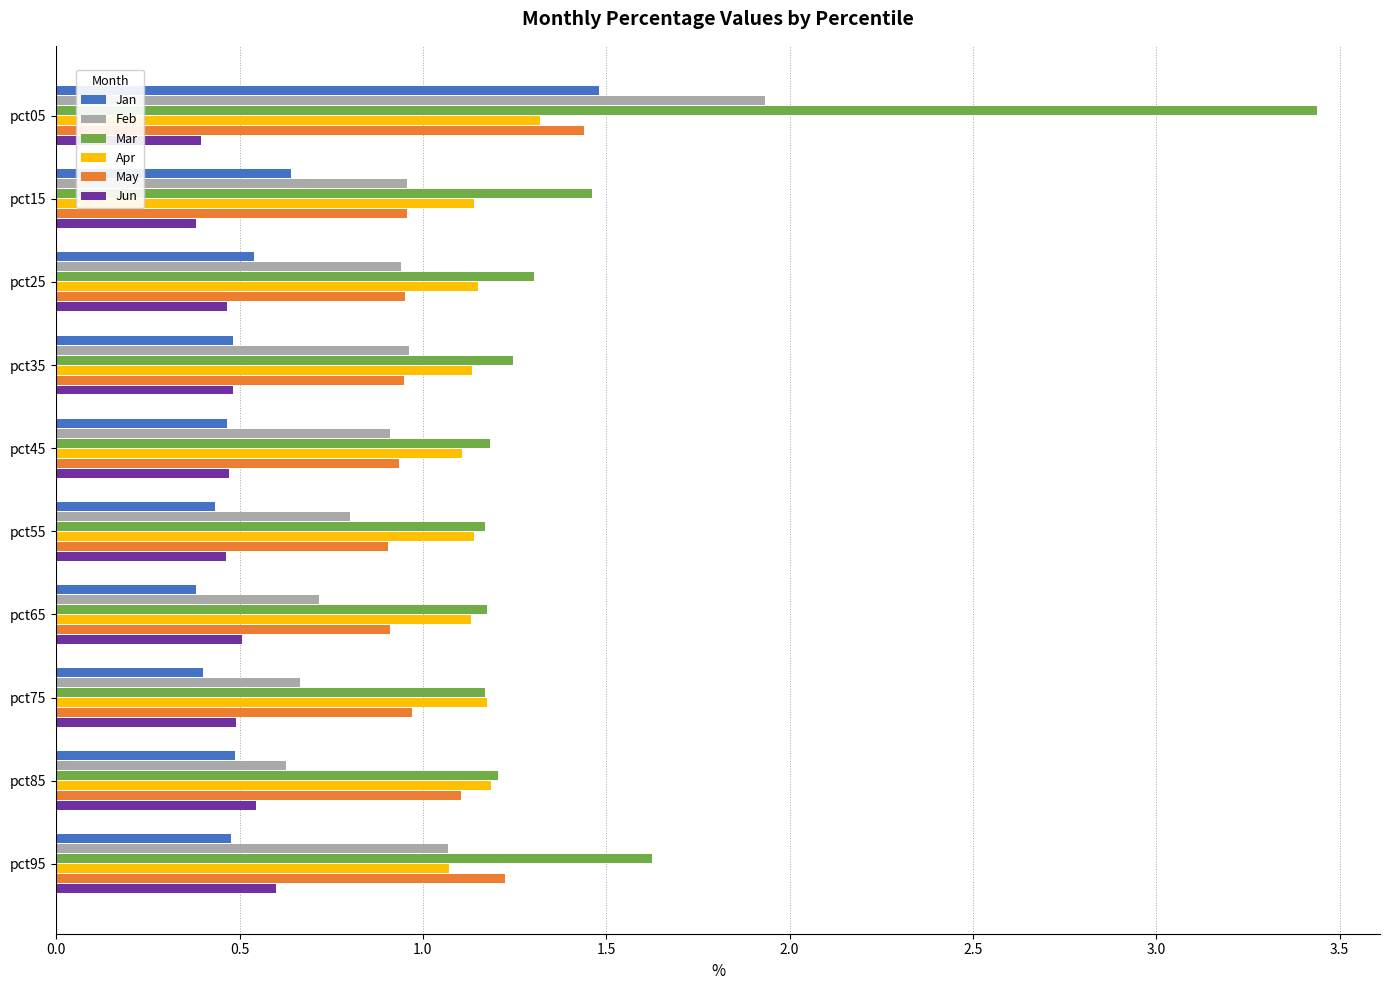

Between pct05 and pct25, which series saw the biggest shift?

Mar